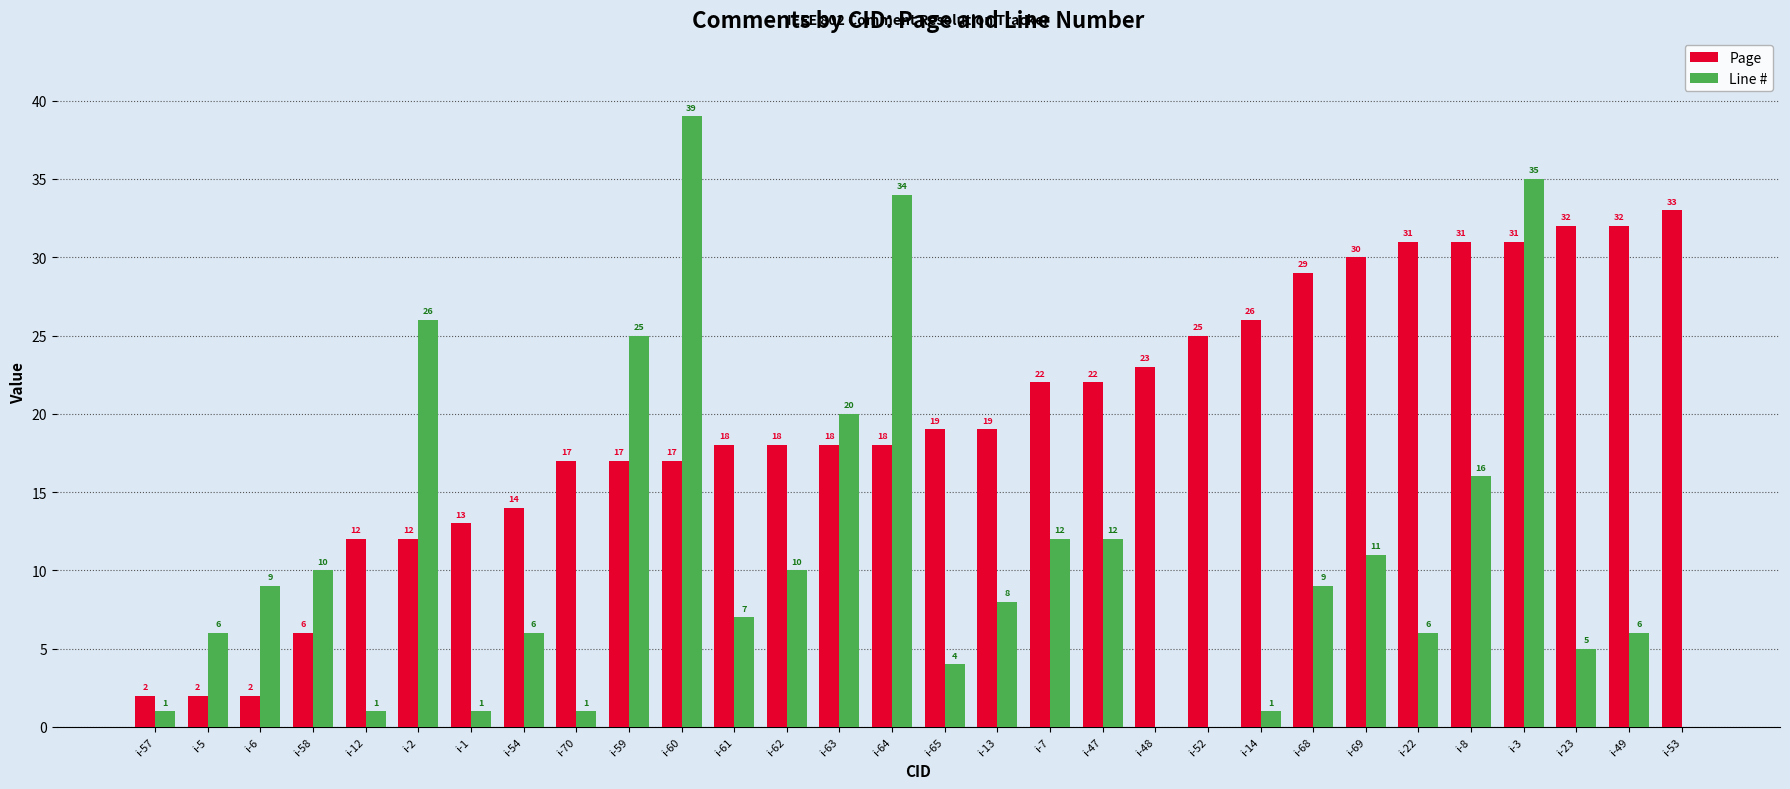

True or false: Page has a value of 18 at i-63.

True